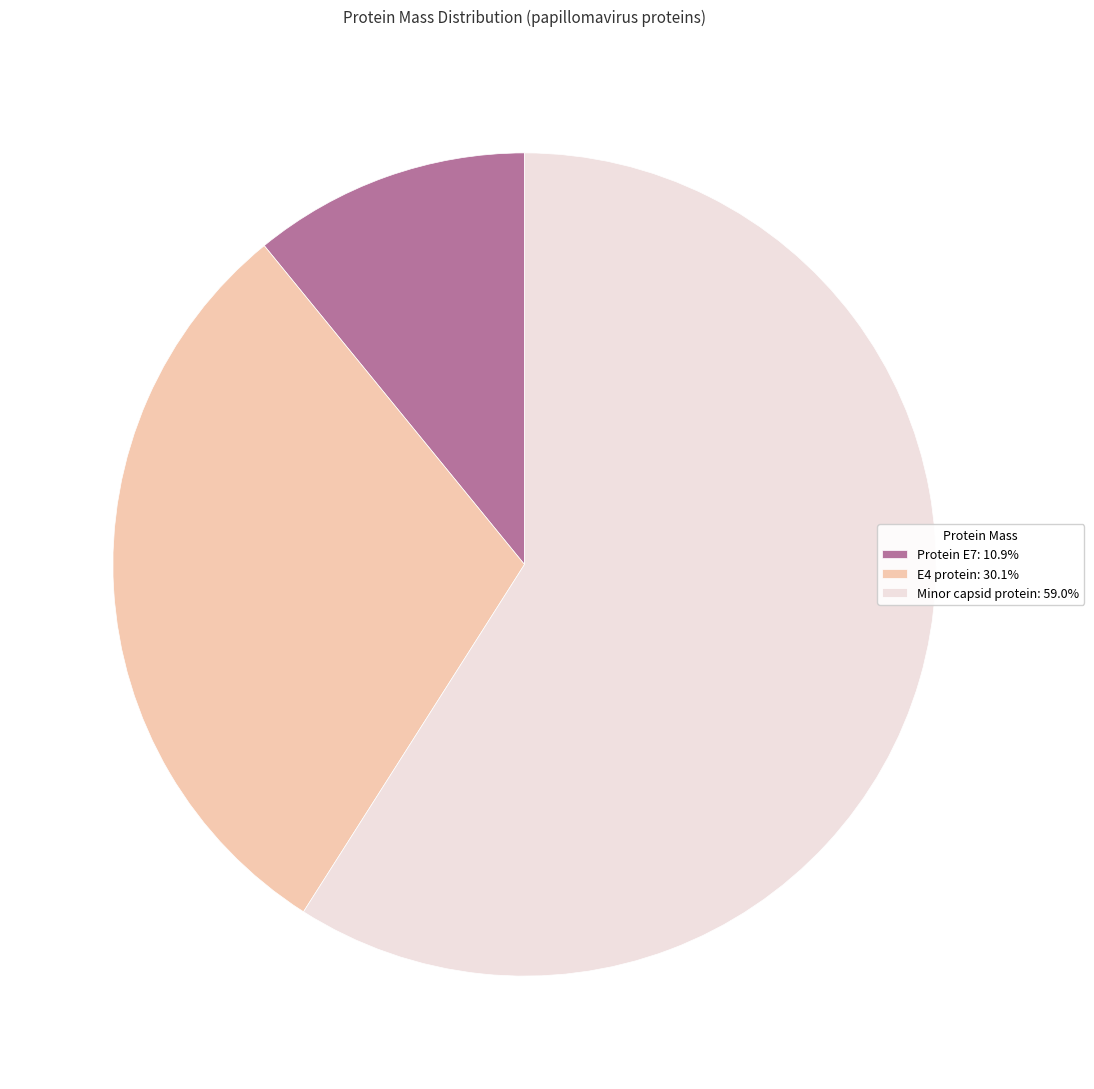

Is the sum of Protein E7: 10.9% and E4 protein: 30.1% greater than half?

No